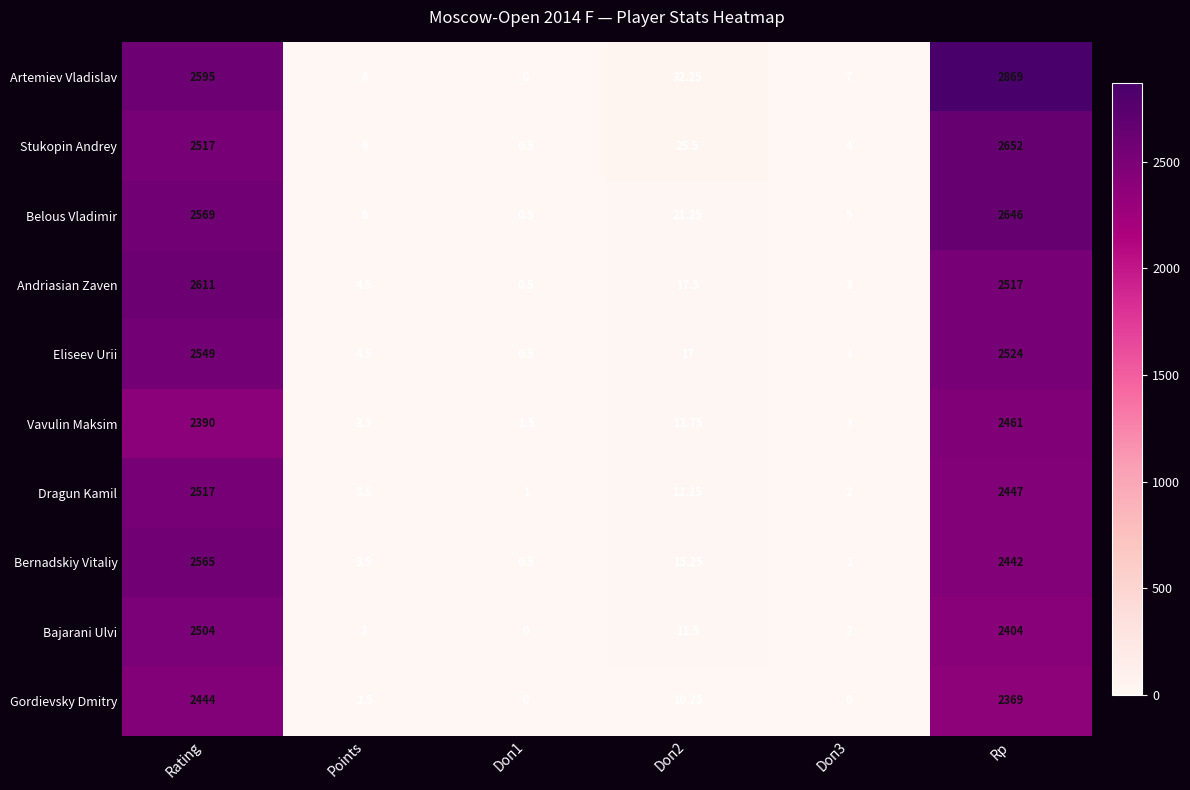

At how many categories does at least one series exceed 1187?

2